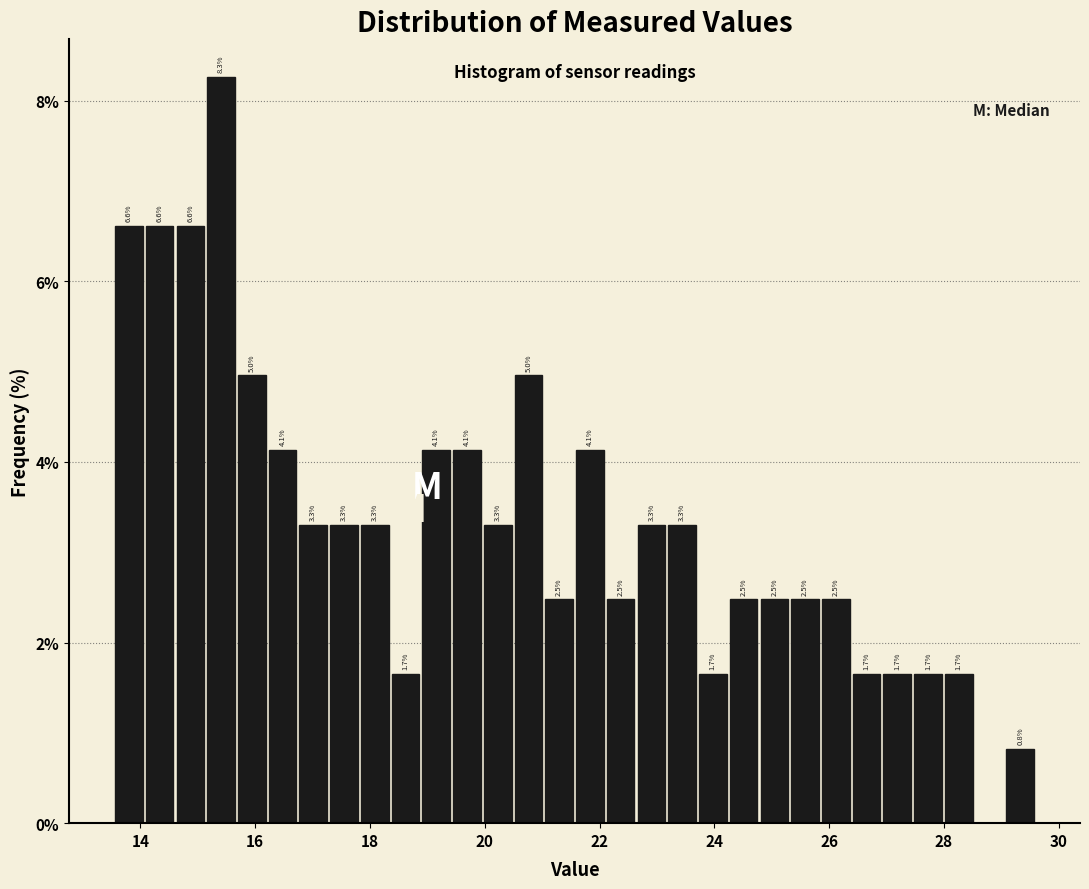

Around what value on the x-axis is the tallest bar? Give the approximate position of its centre, as read against the axis.

15.4